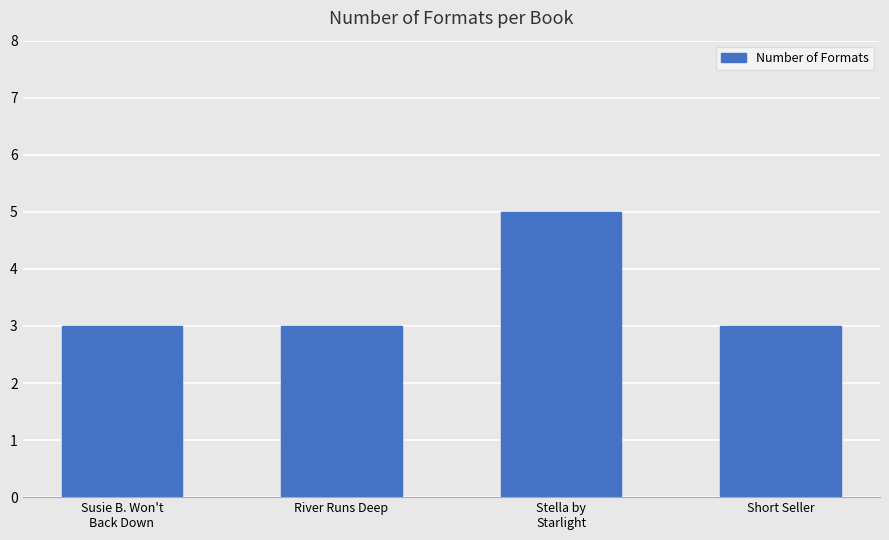

Reading left to right, extract all data points from this chart.

3	3	5	3